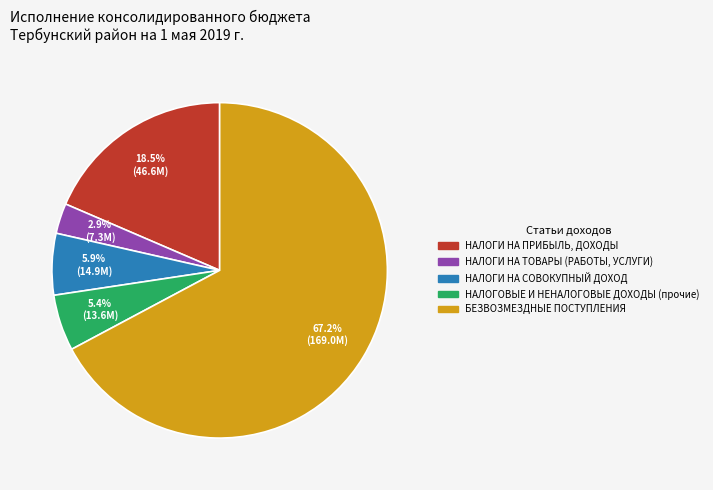

Which has a higher value, НАЛОГИ НА ПРИБЫЛЬ, ДОХОДЫ or НАЛОГОВЫЕ И НЕНАЛОГОВЫЕ ДОХОДЫ (прочие)?

НАЛОГИ НА ПРИБЫЛЬ, ДОХОДЫ